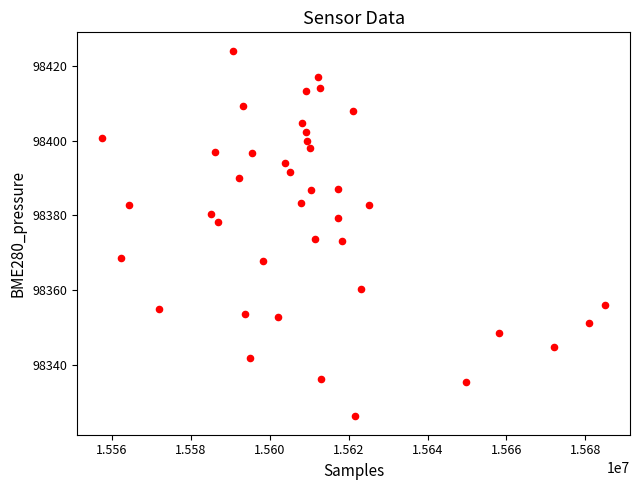

What is the range of X values (max minus min)?

127450.0